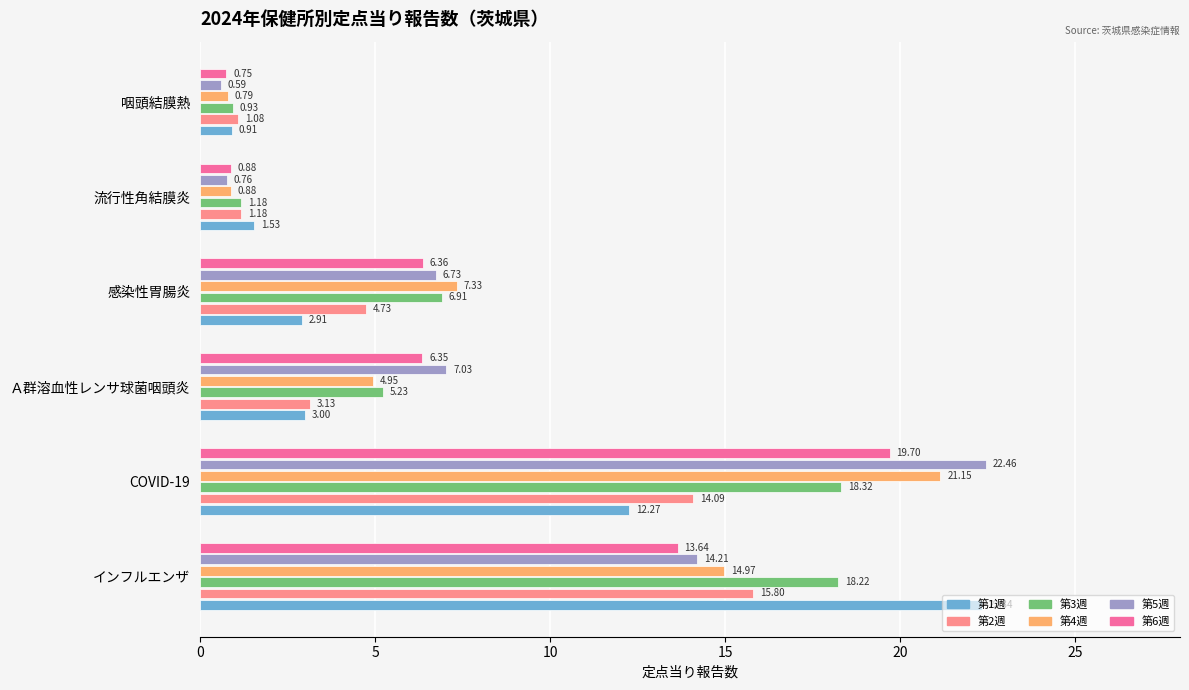

Which series has the widest spread of values?

第5週